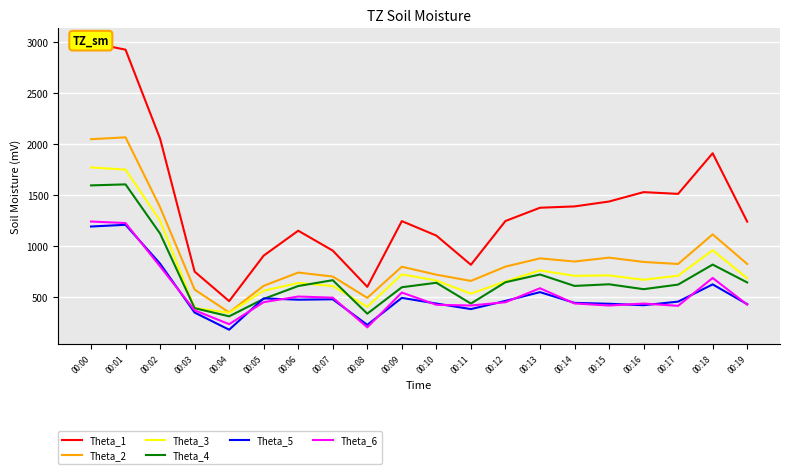

What is the maximum value for Theta_6?

1237